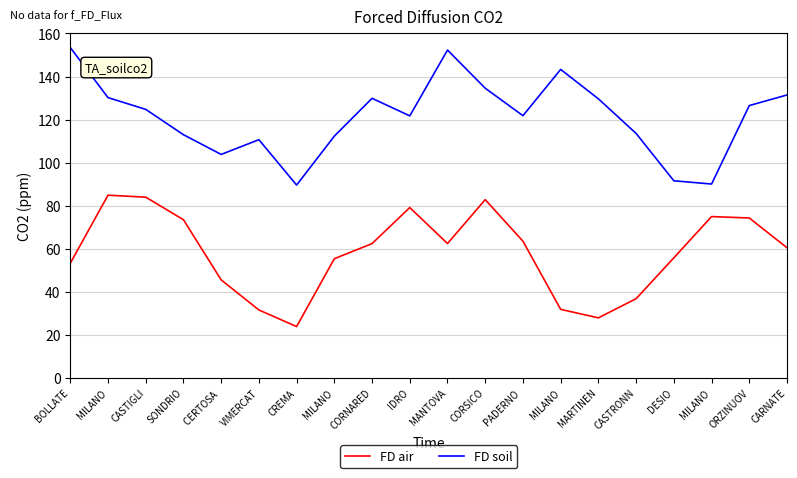

What is the spread (max minus min) of values at MILANO?

45.3